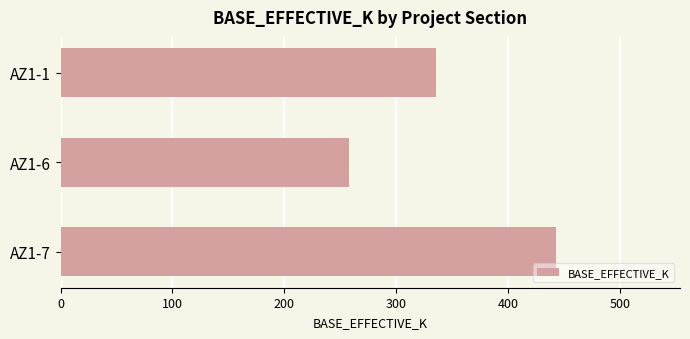

Rank the categories by value from lowest to highest.

AZ1-6, AZ1-1, AZ1-7